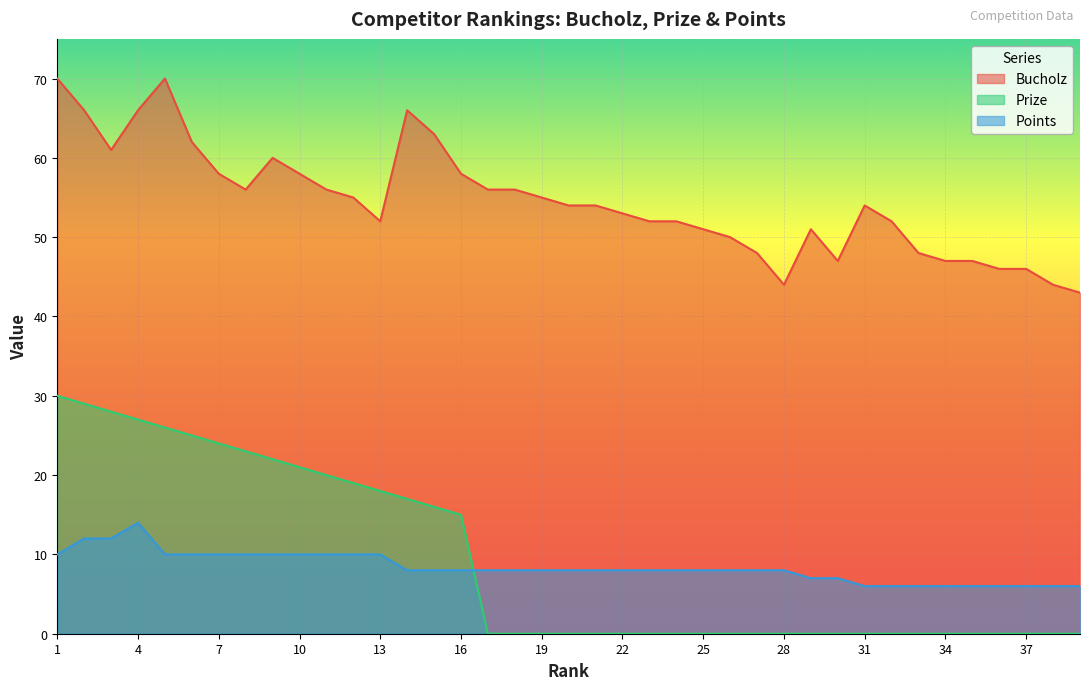

Which series has the largest total across all categories?

Bucholz